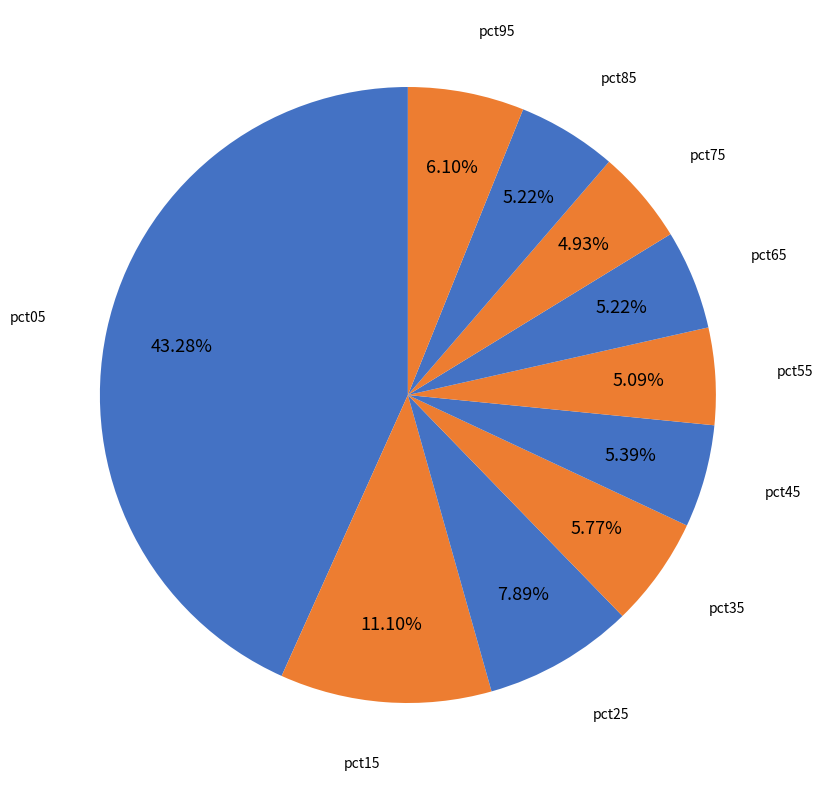

Which slice is the largest?

pct05